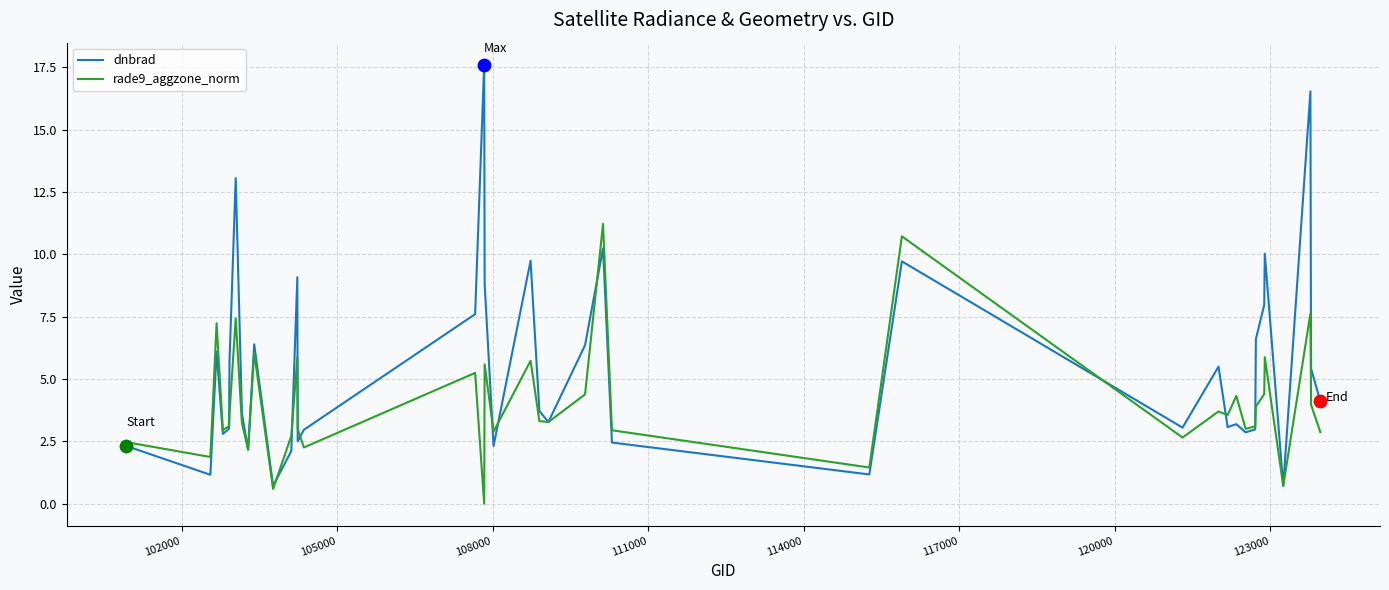

Which series has the largest total across all categories?

dnbrad